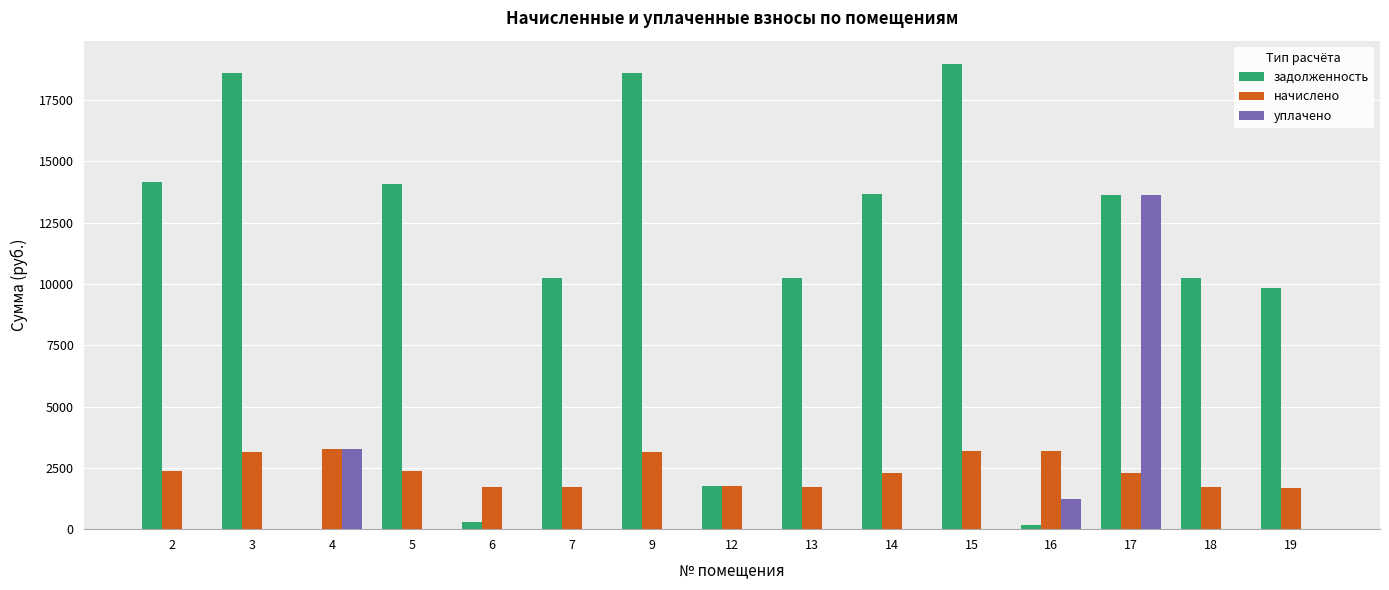

At which label is начислено closest to 2467?

2